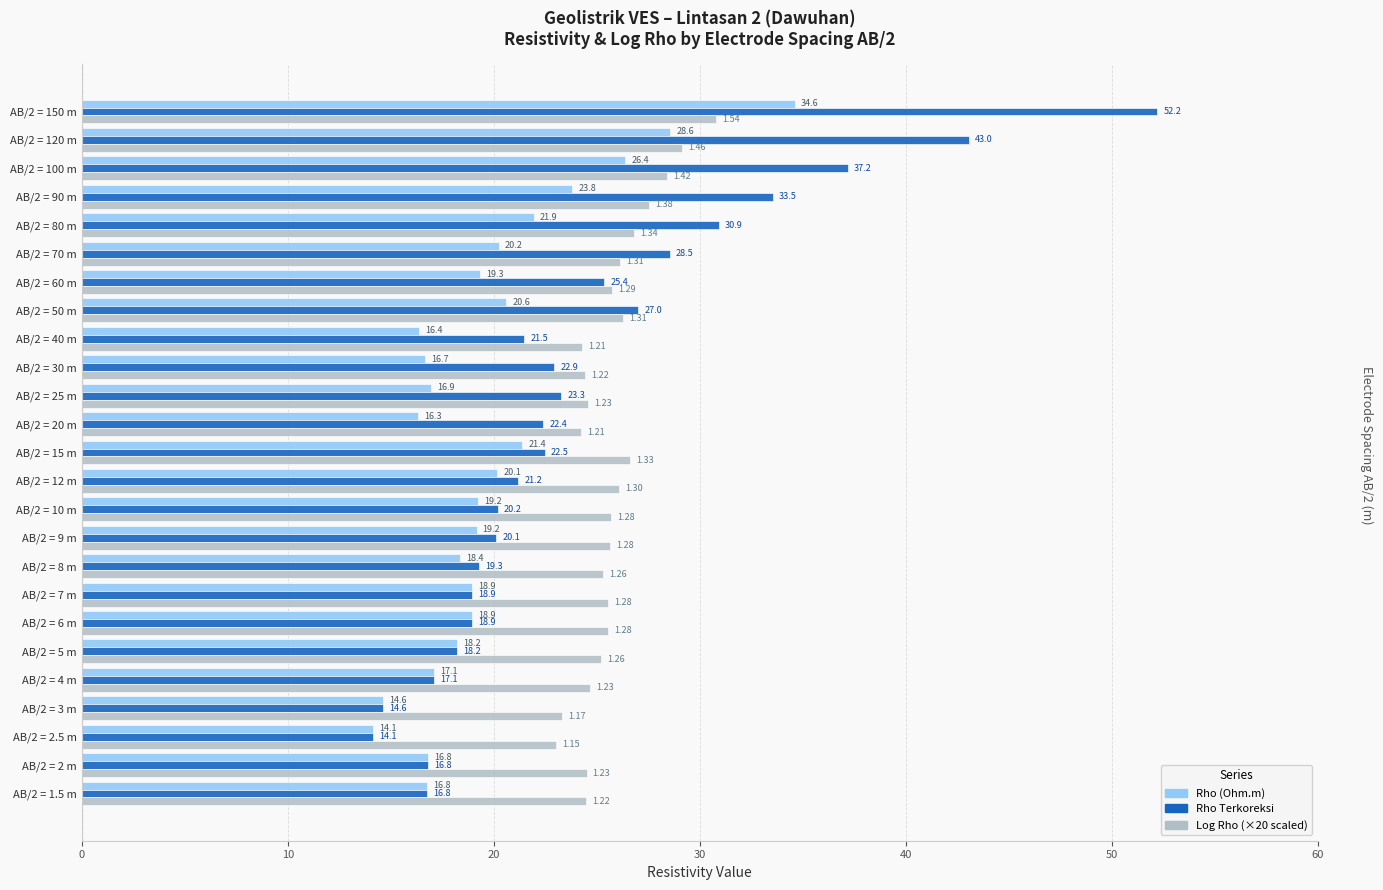

At which category is the sum across all series the highest?

AB/2 = 150 m